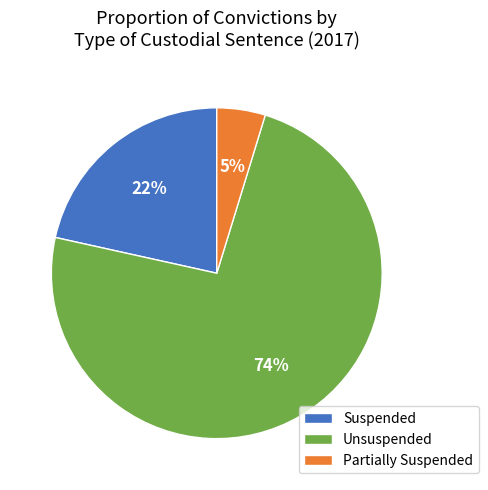

Which slice is the largest?

Unsuspended